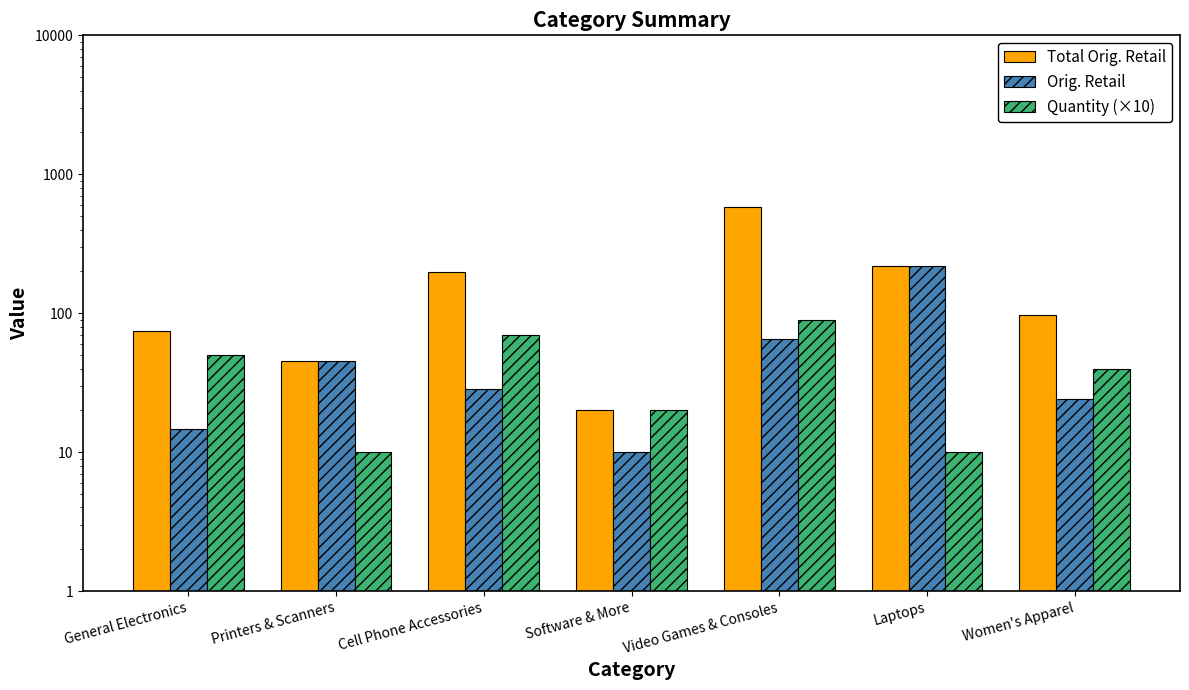

What is the difference between the Total Orig. Retail values at Video Games & Consoles and Software & More?

562.9